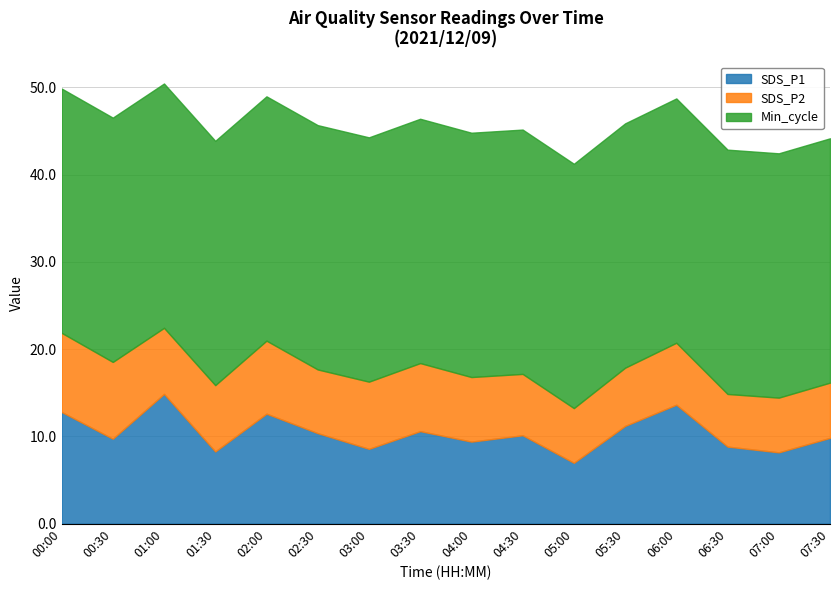

Is it true that SDS_P1 equals 3.9 at 07:00?

False